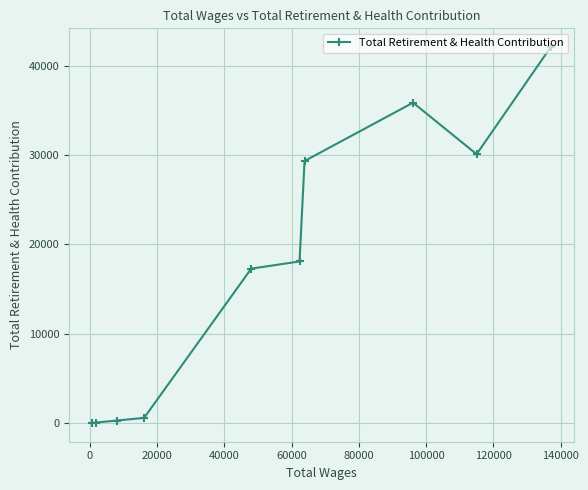

What is the difference between the maximum and minimum values?

42037